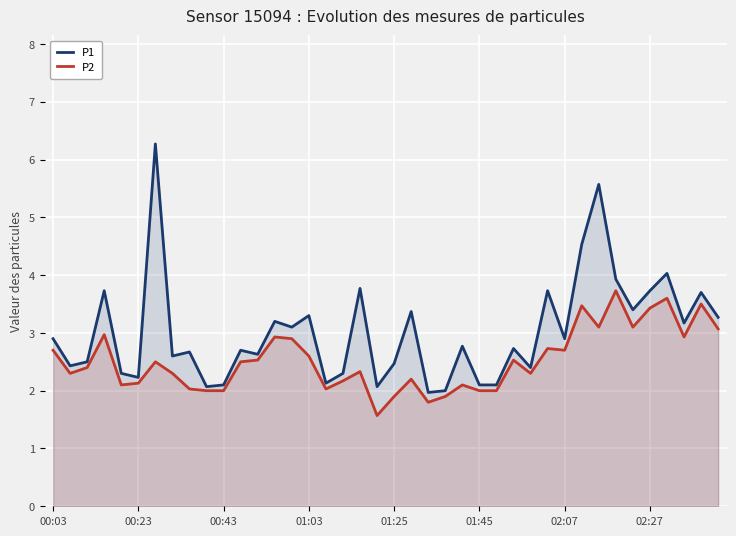

True or false: P2 has a value of 1.4 at 26.

False